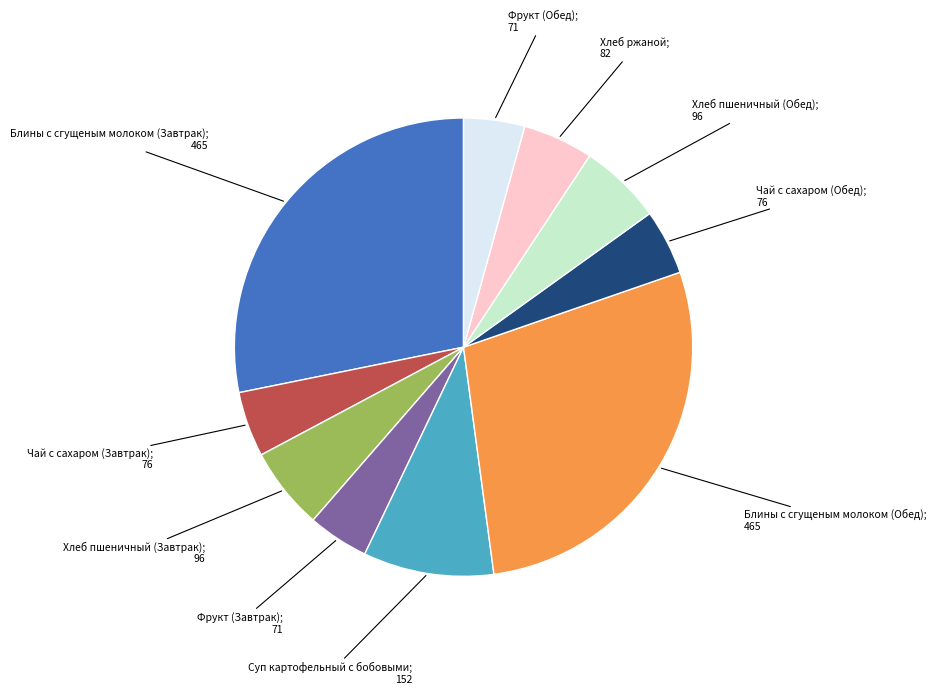

Is there a majority slice in this chart?

No